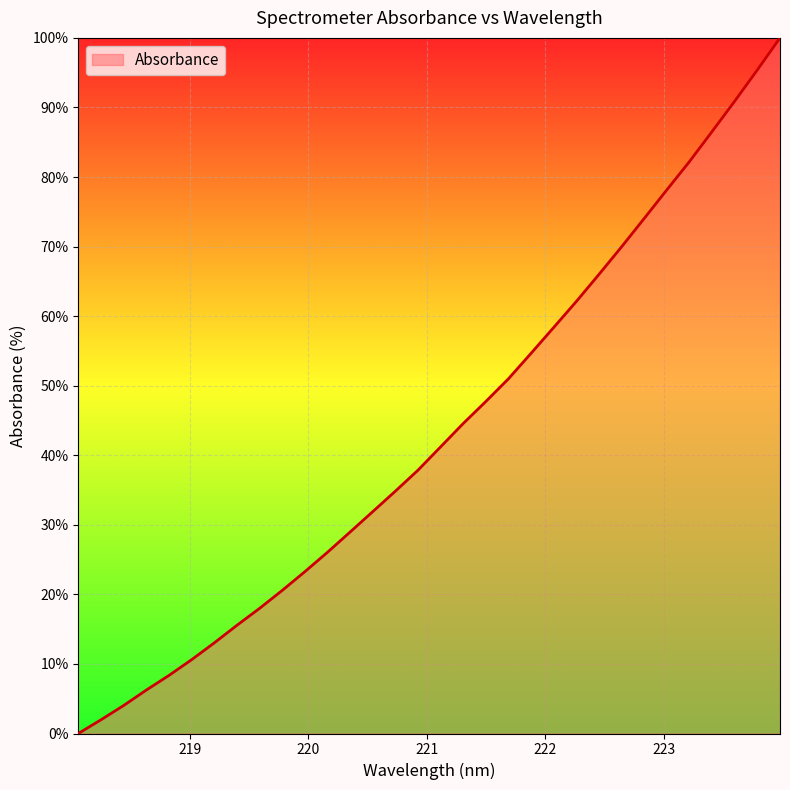

What is the maximum value shown in the chart?

100.0